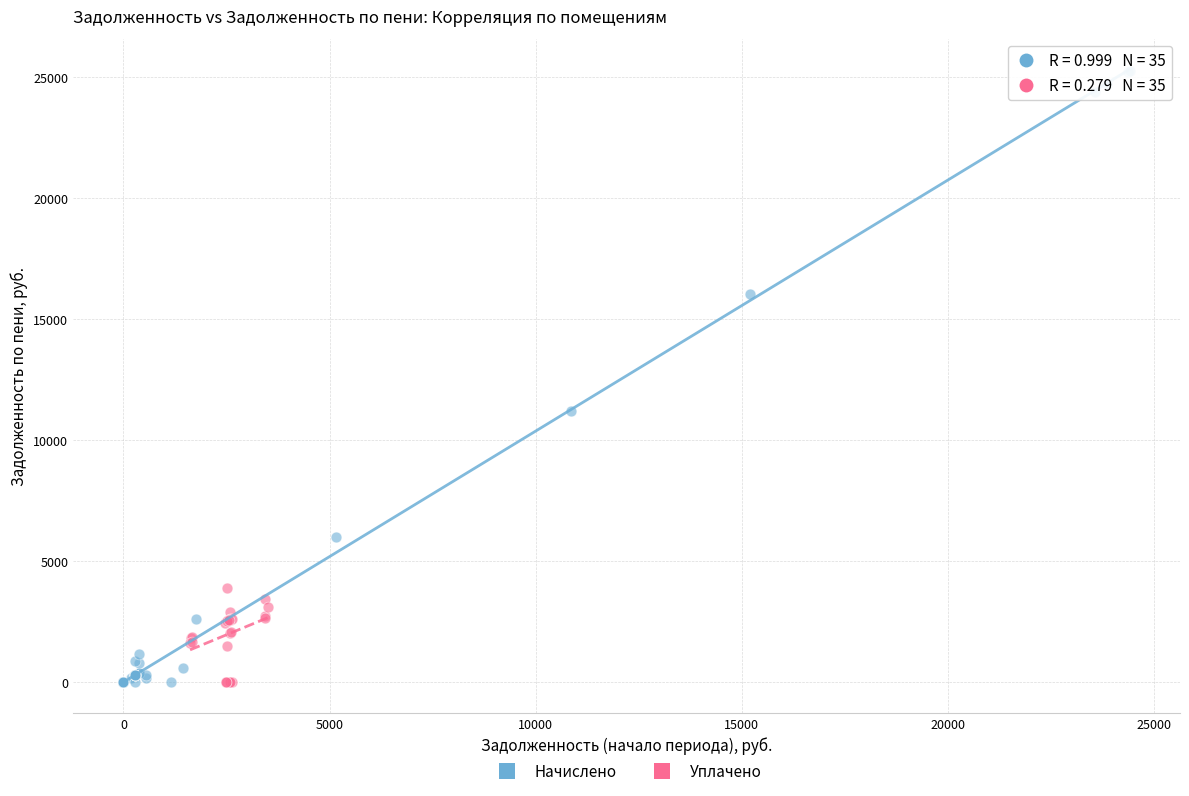

Which series has the largest Y range (max minus min)?

Начислено